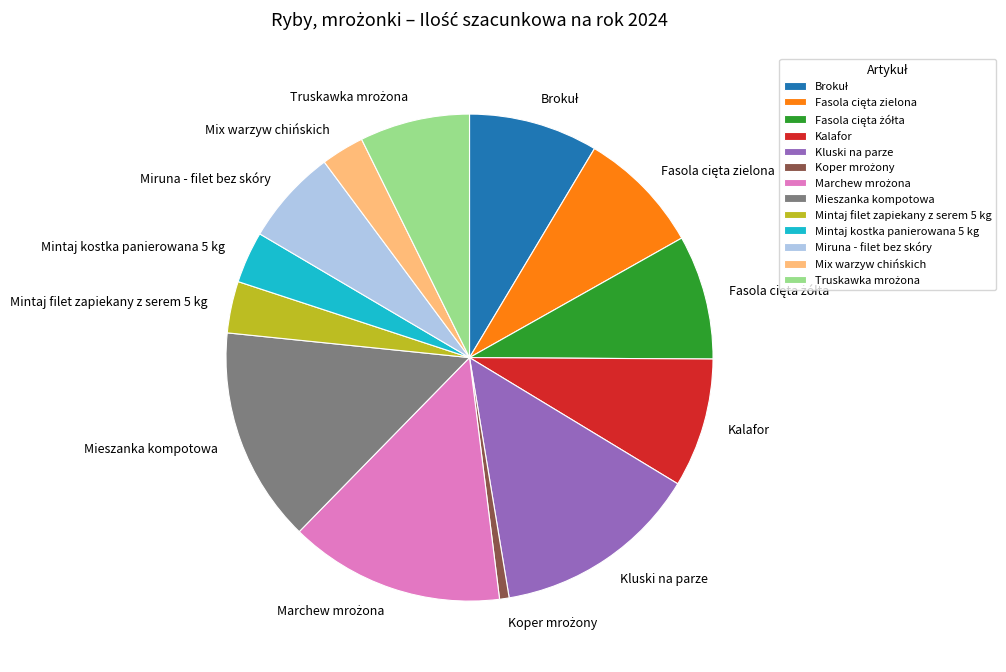

Do Mintaj kostka panierowana 5 kg and Miruna - filet bez skóry together represent more than half of the pie?

No